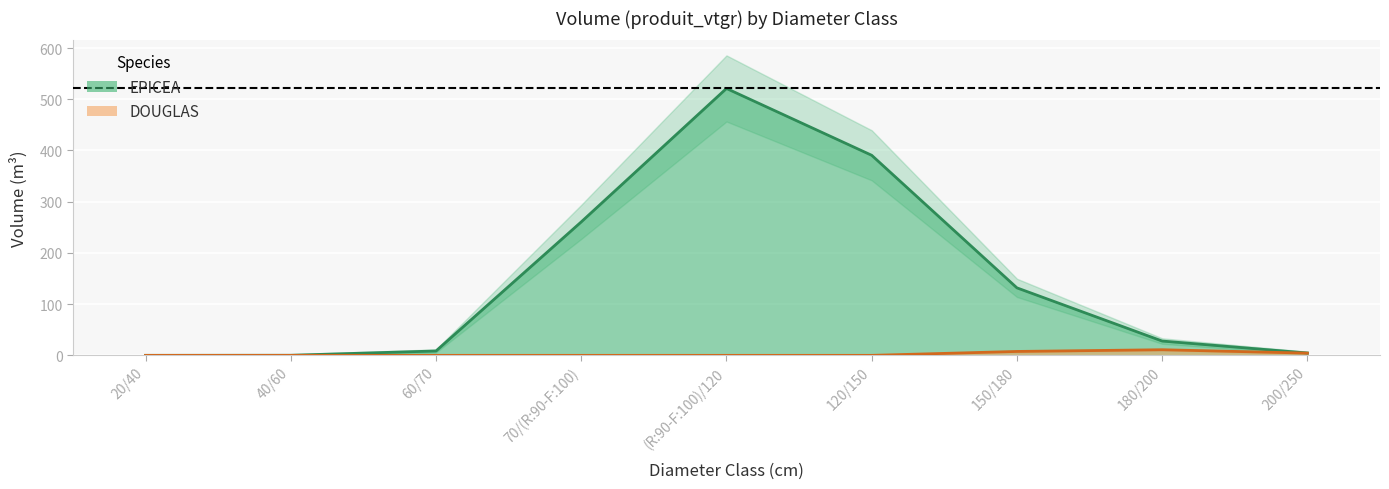

At how many categories does at least one series exceed 500?

1